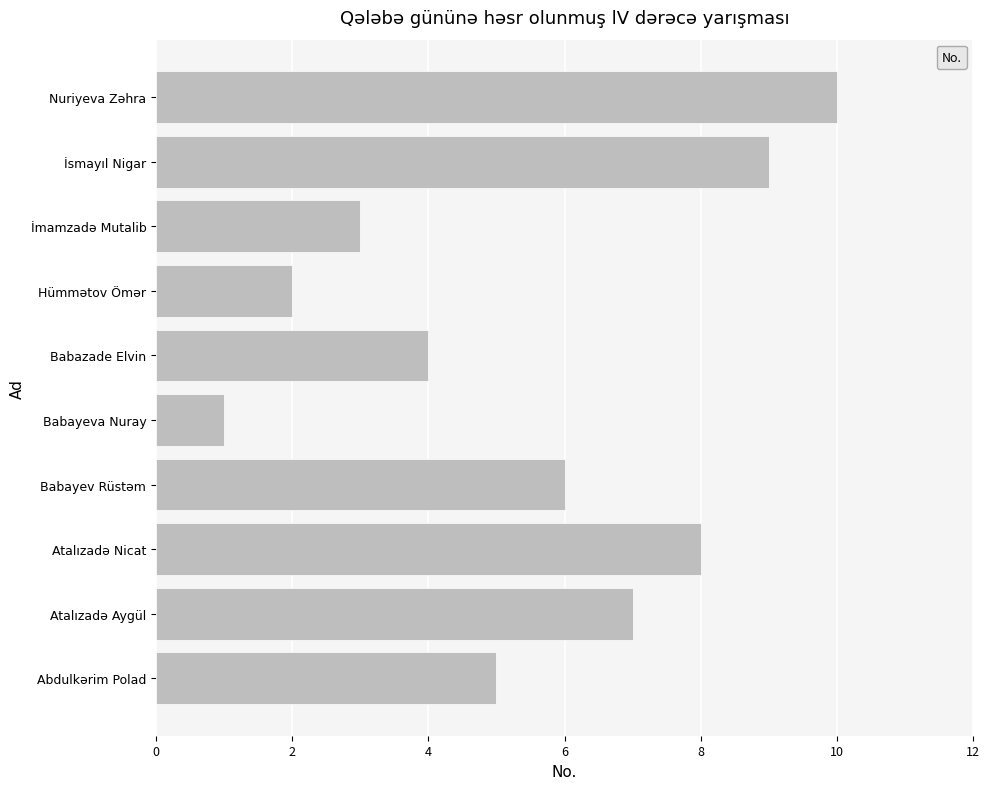

Is it true that the value at Babayeva Nuray is 1?

True